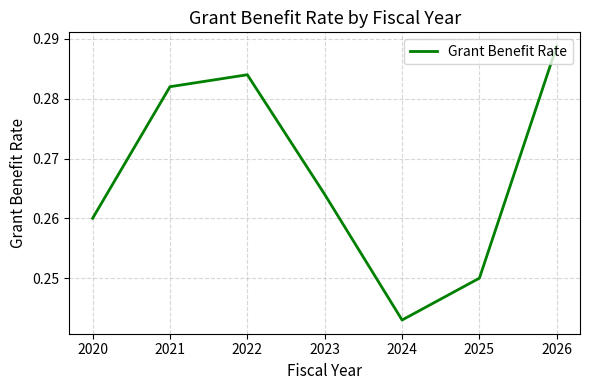

At which label is the value closest to 0?

2024